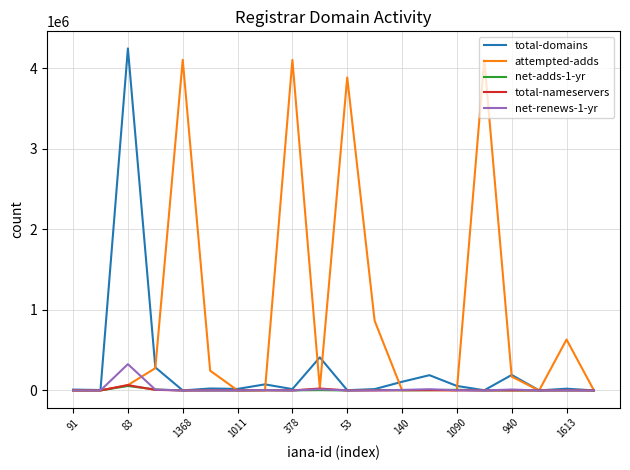

Which series has the largest total across all categories?

attempted-adds